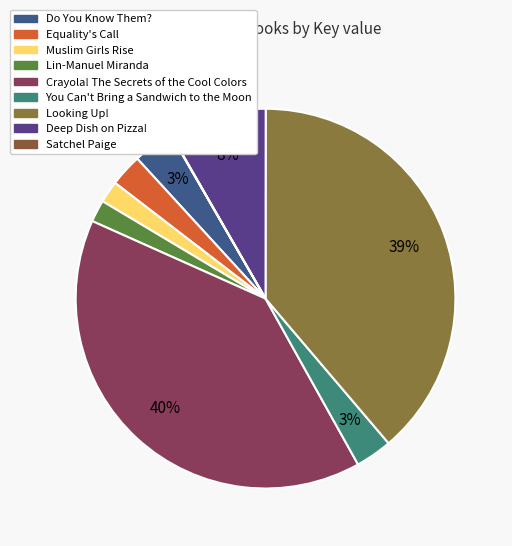

What is the largest slice in the pie chart?

Crayola! The Secrets of the Cool Colors